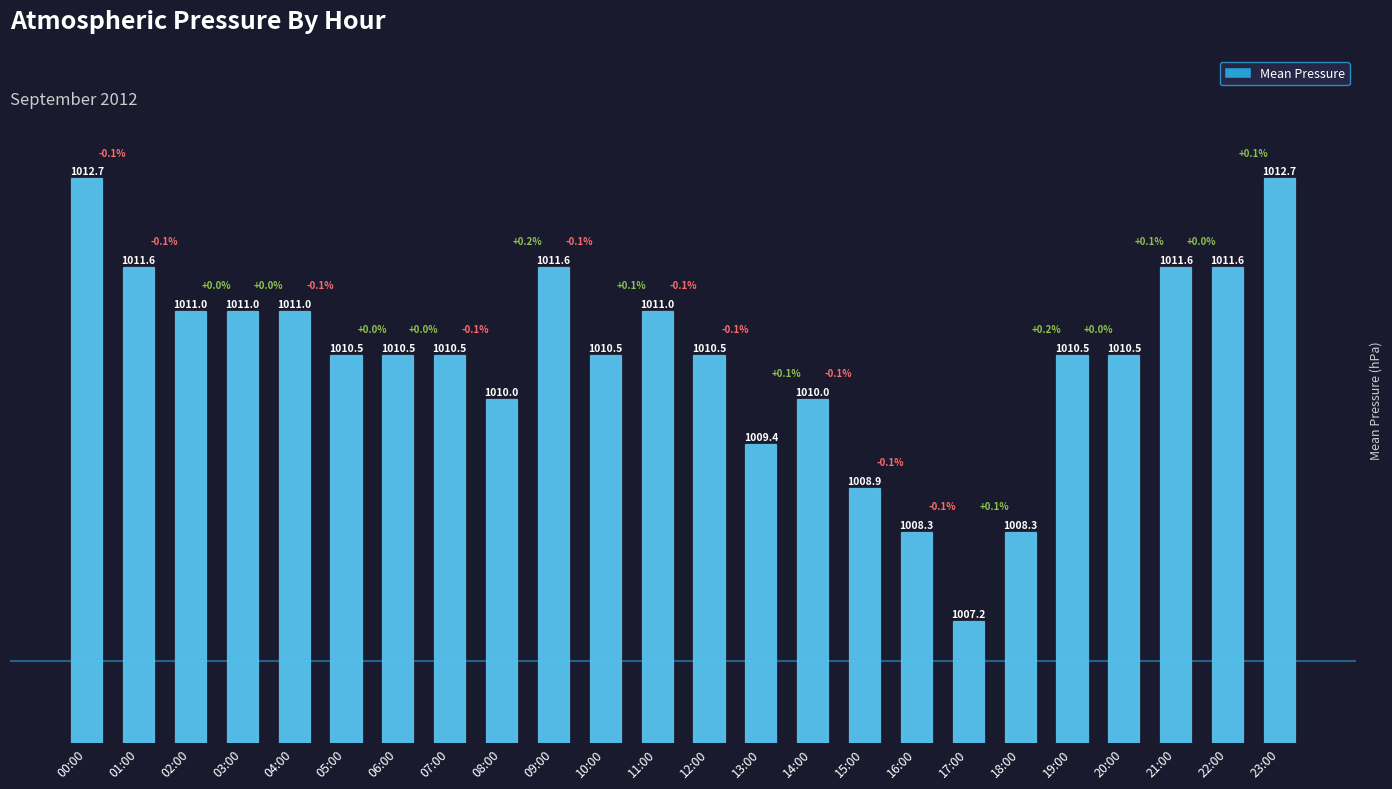

What value does the data have at 16:00?

1008.3